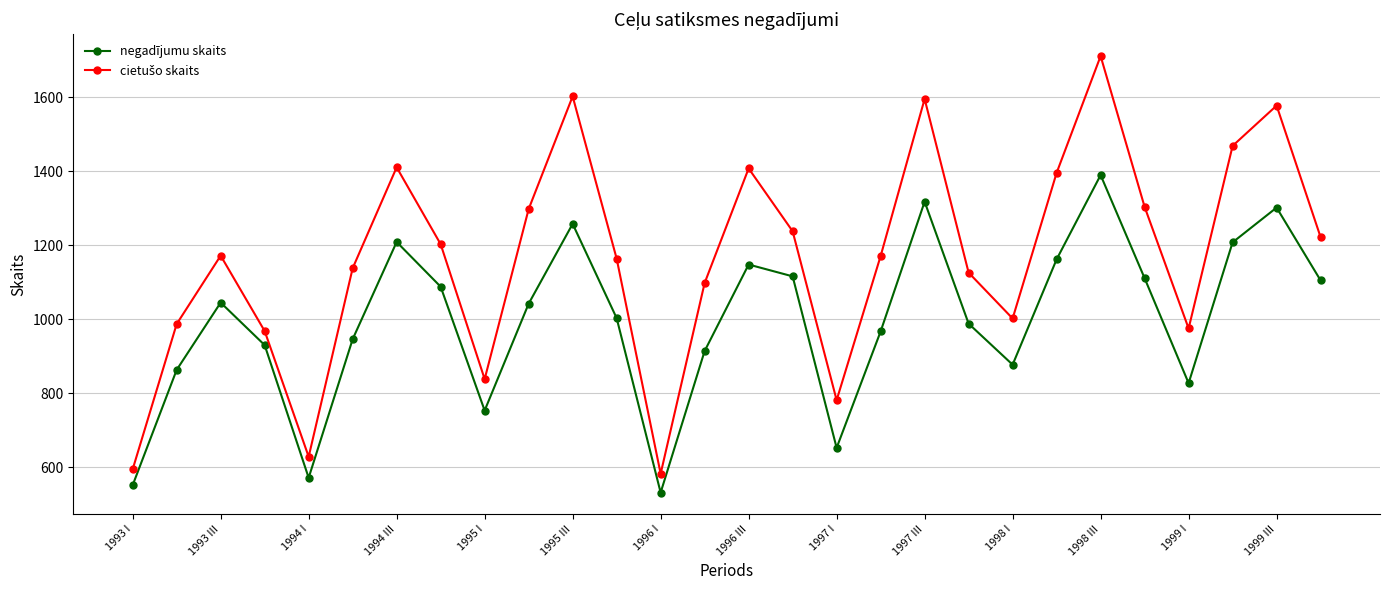

What is the difference between the maximum and minimum values in the negadījumu skaits series?

859